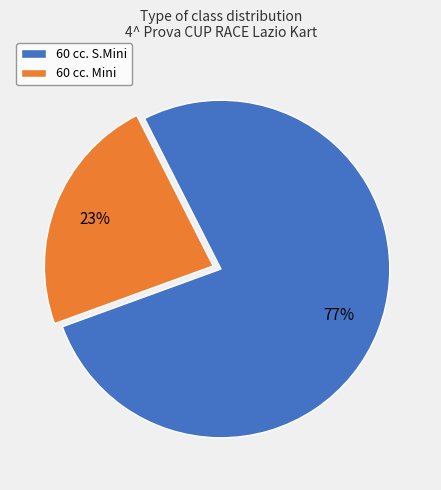

To the nearest percent, what is the difference between the largest and smallest slice percentages?

54%